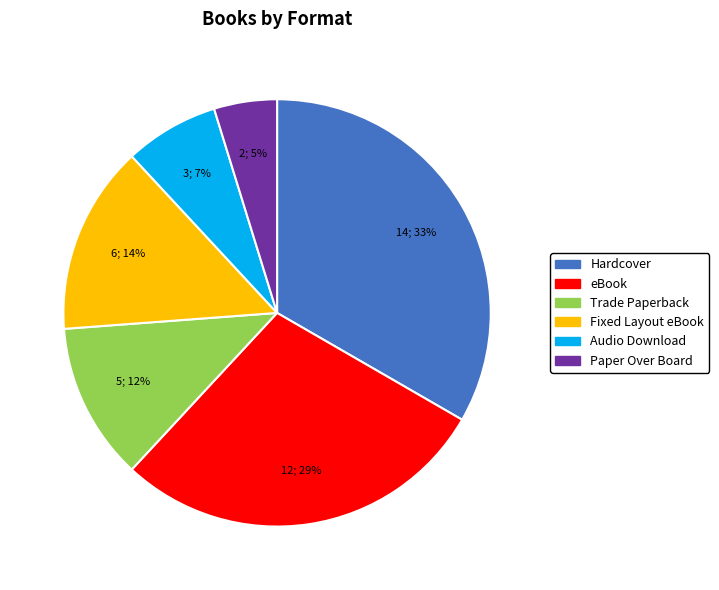

Combined, do Trade Paperback and eBook account for over 50%?

No